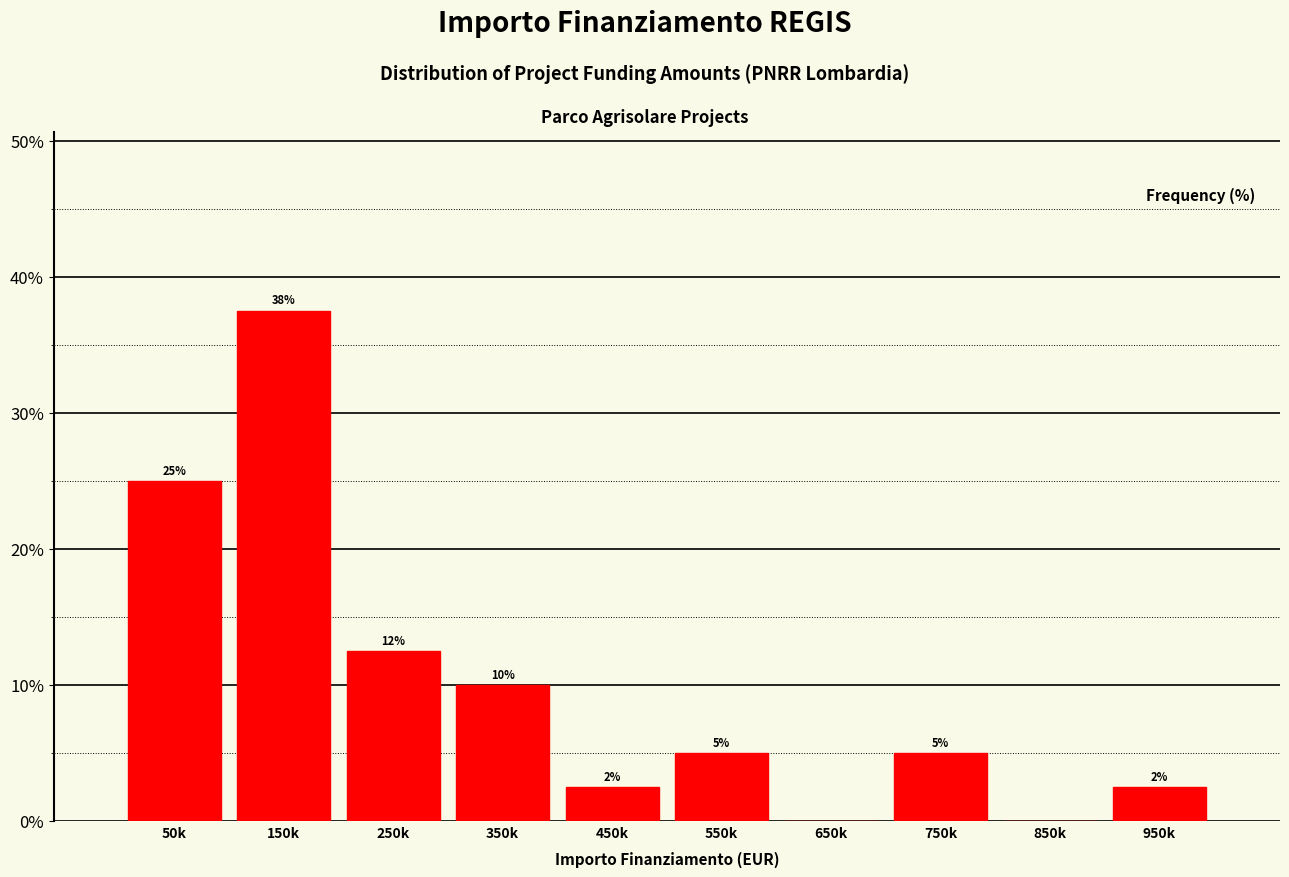

True or false: the data shows 7.7 at 750k.

False